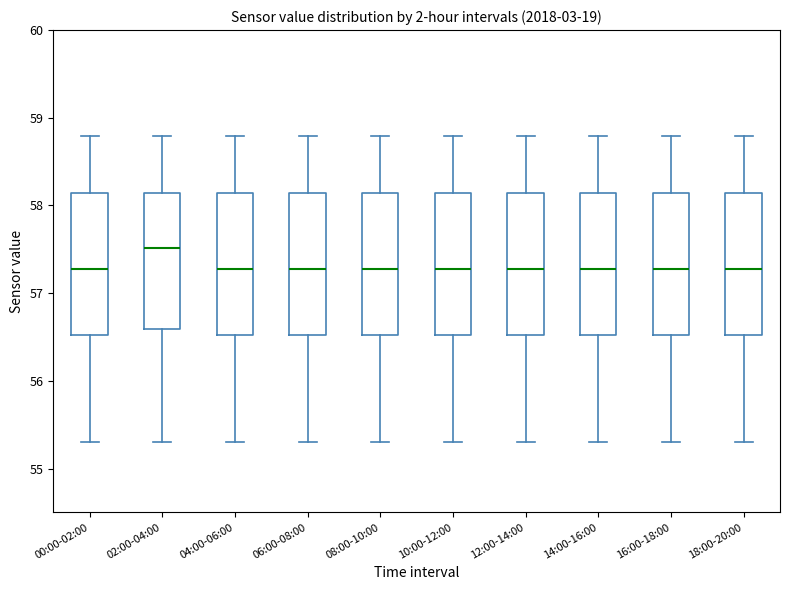

Which box has the highest median line?

02:00-04:00